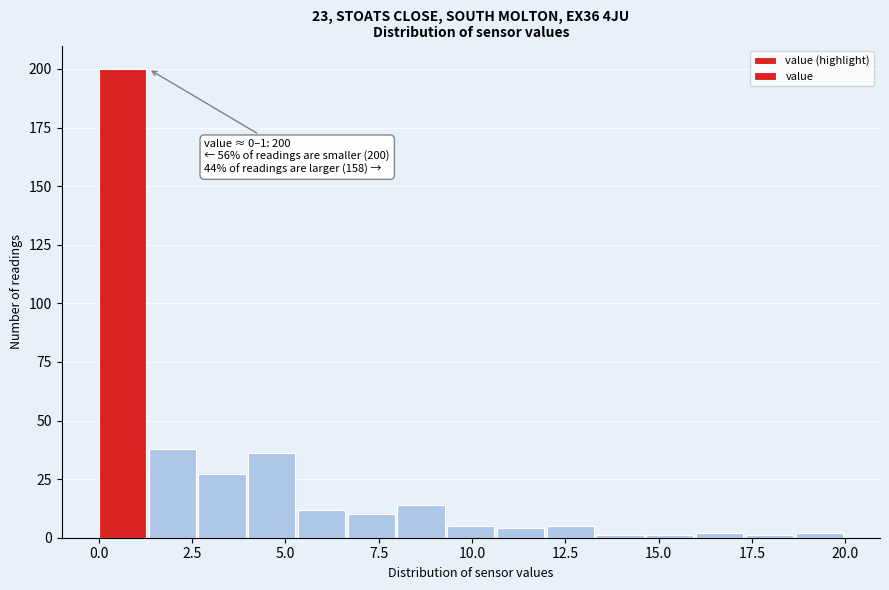

Around what value on the x-axis is the tallest bar? Give the approximate position of its centre, as read against the axis.

0.5